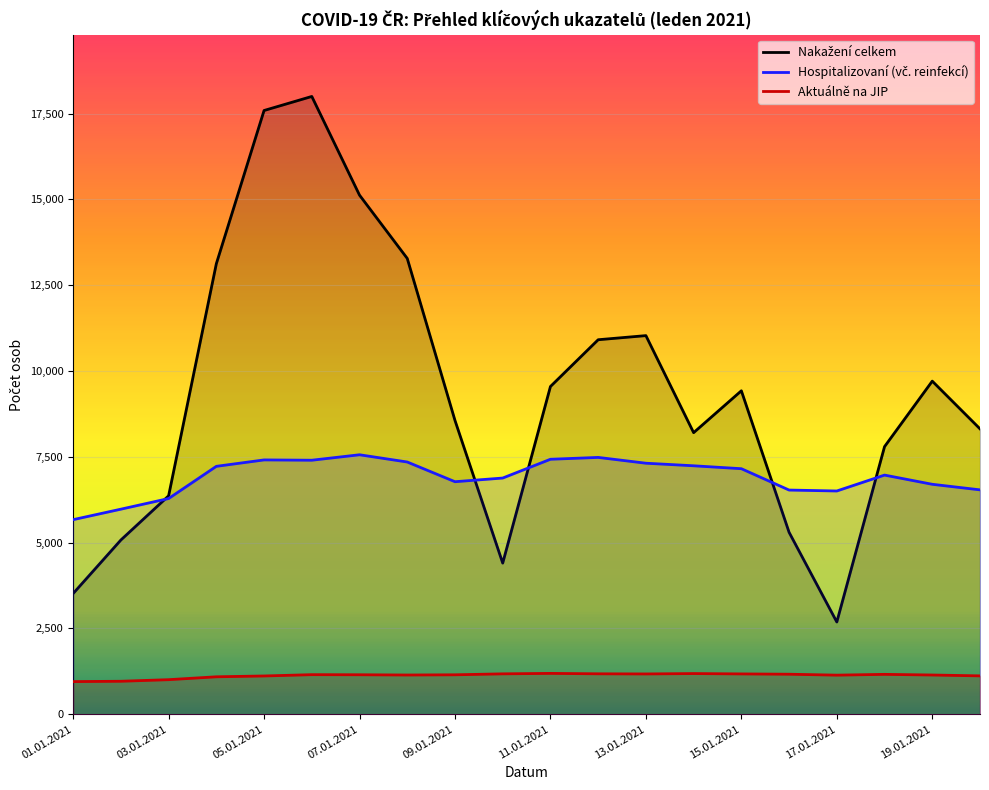

What is the label of the 1st point from the left?

01.01.2021